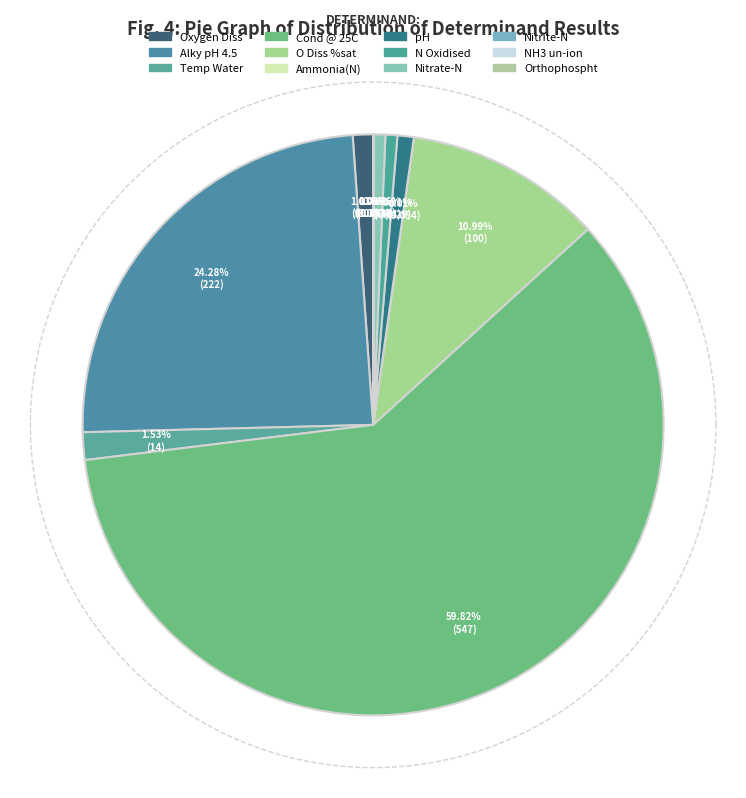

Which category has the biggest portion of the pie?

Cond @ 25C